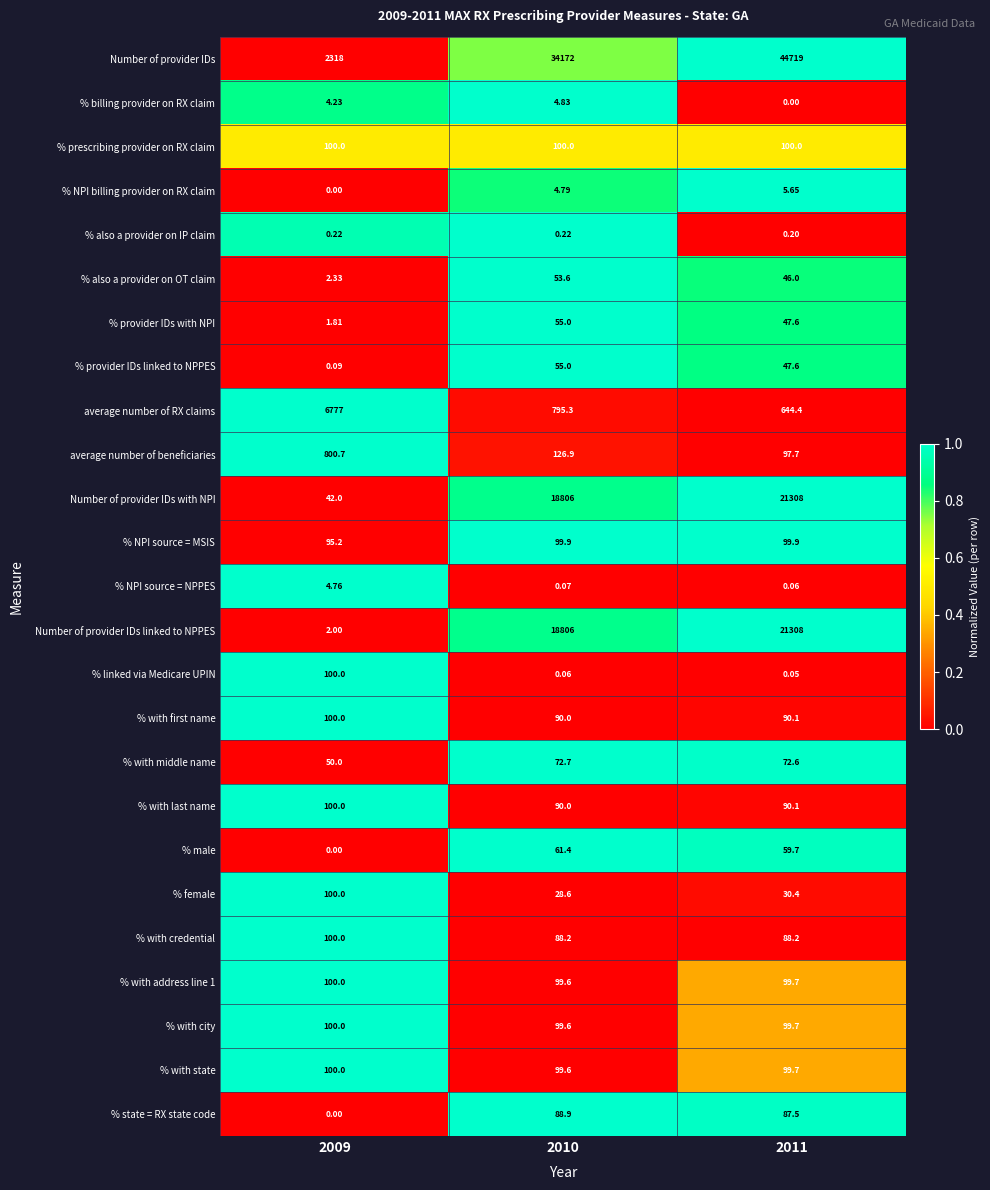

At which category is the sum across all series the highest?

2011